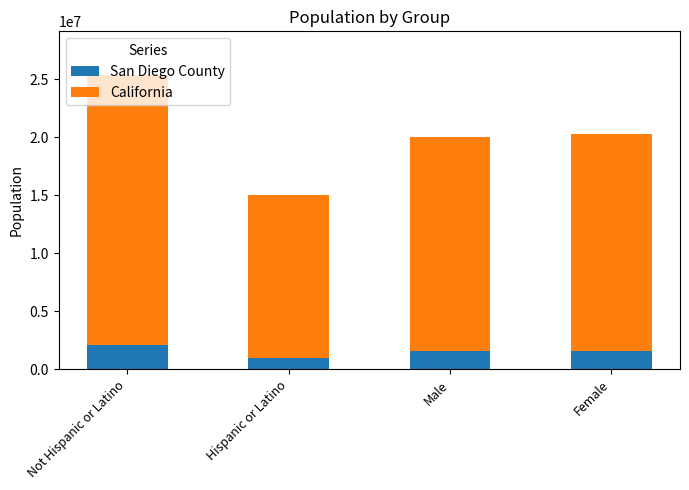

Does the chart contain stacked bars?

Yes